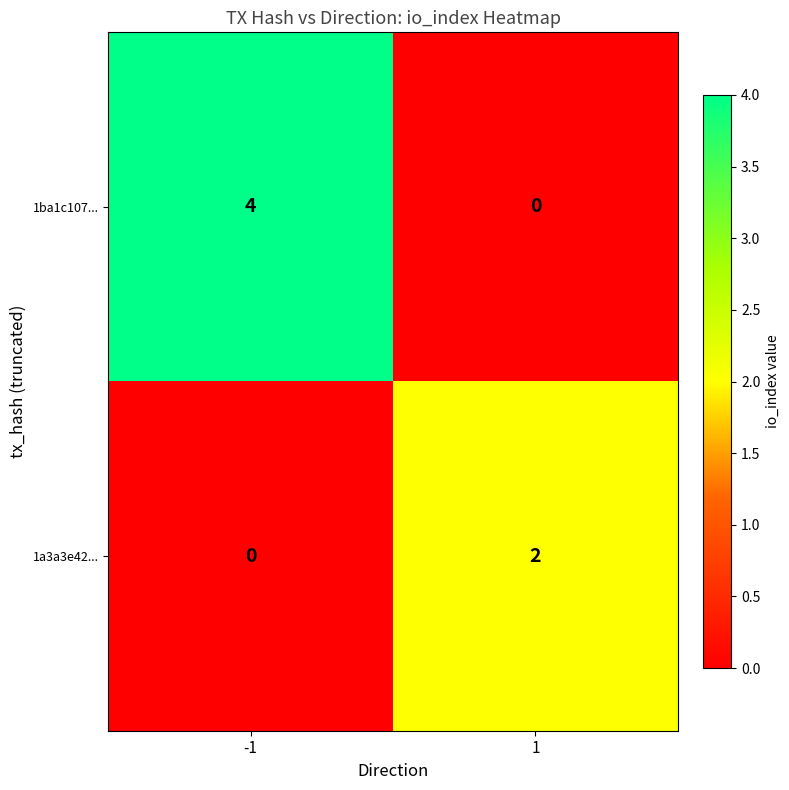

What is the sum of the 1ba1c107... values at 1 and -1?

4